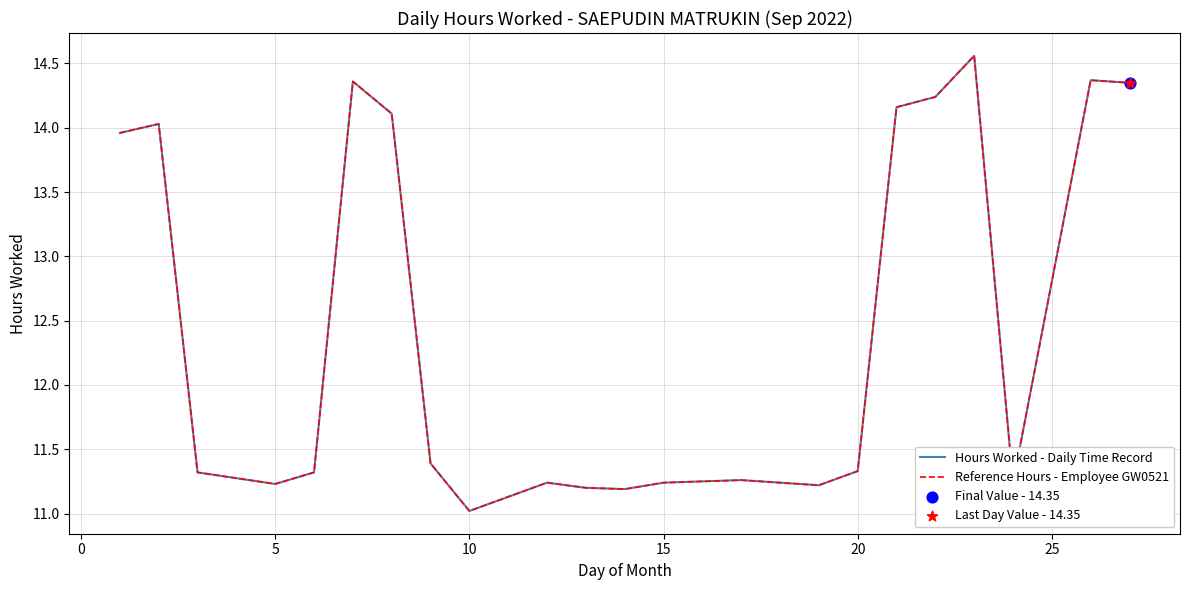

Does the chart have visible grid lines?

Yes